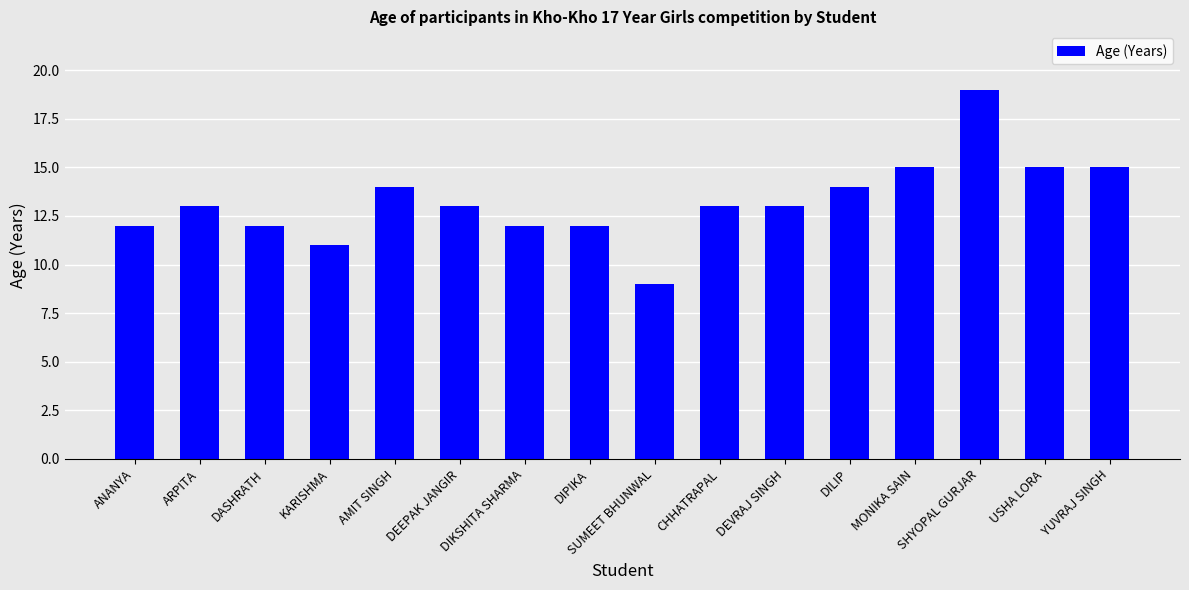

What is the sum of all values?

212